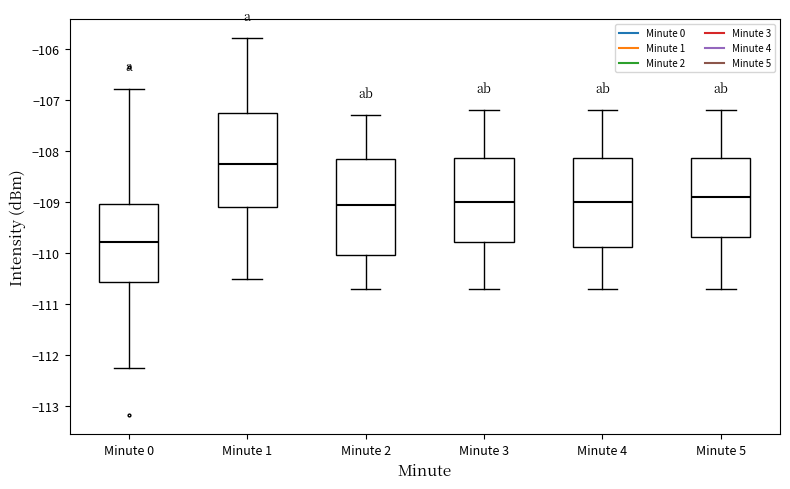

Which box's median line is the lowest?

Minute 0